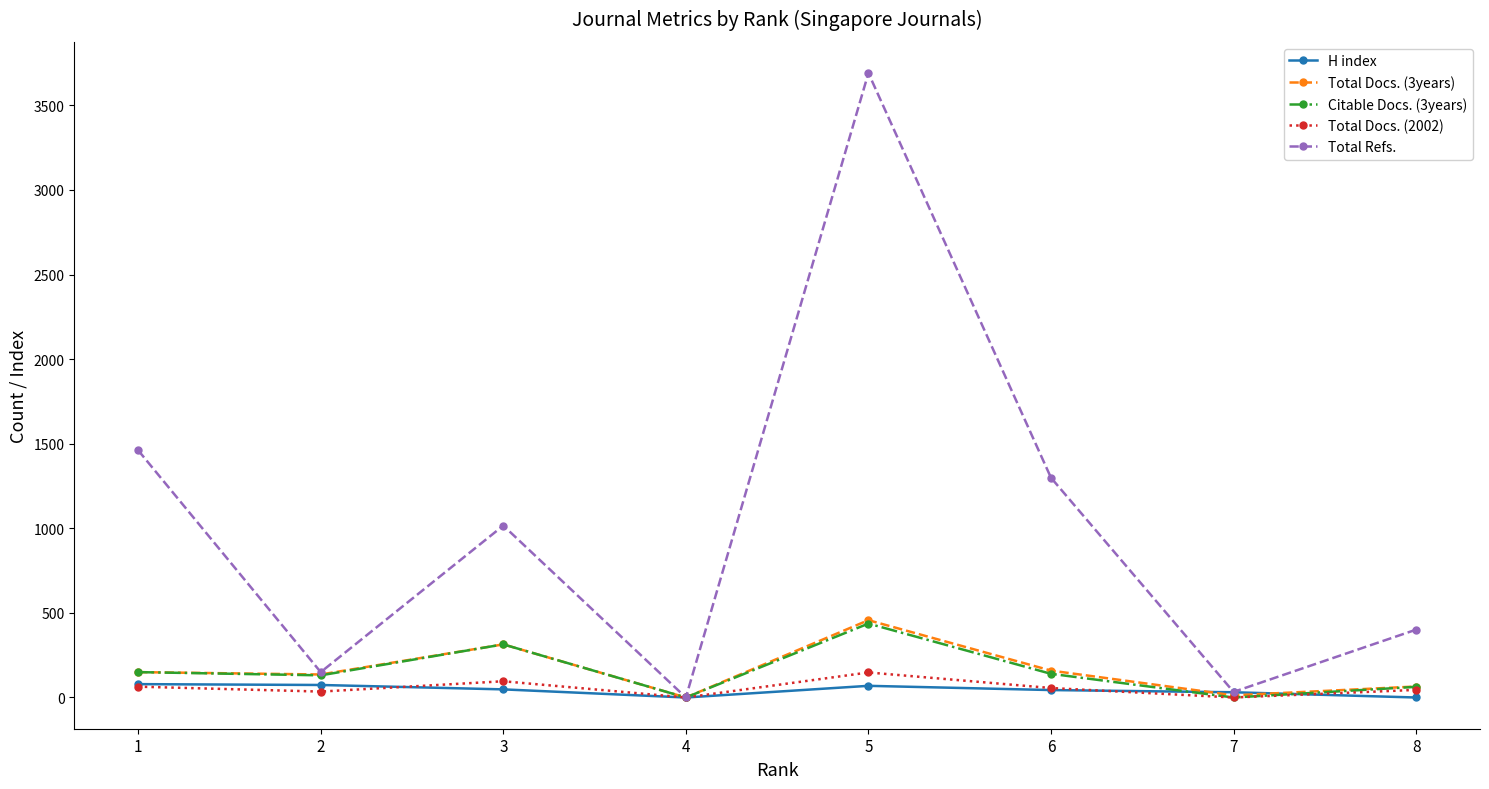

Which series has the largest total across all categories?

Total Refs.